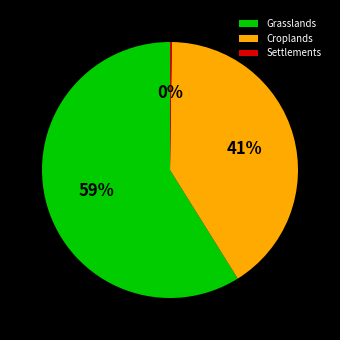

Which slice is the largest?

Grasslands